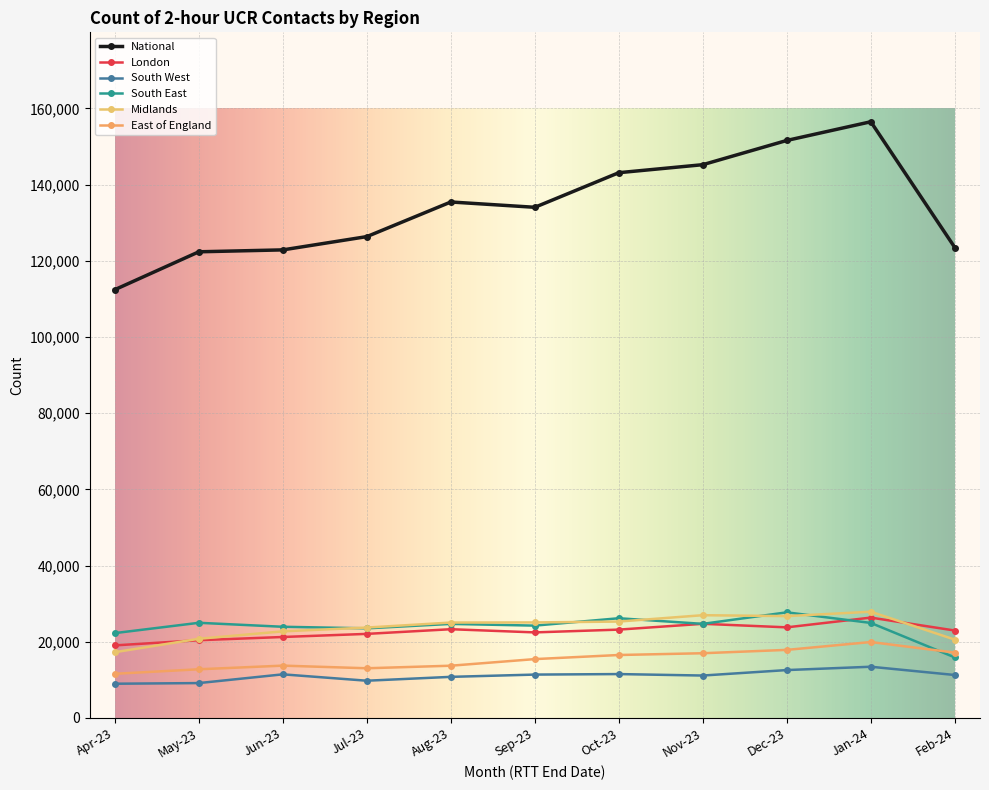

Which has a higher value, Jan-24 or Jul-23?

Jan-24